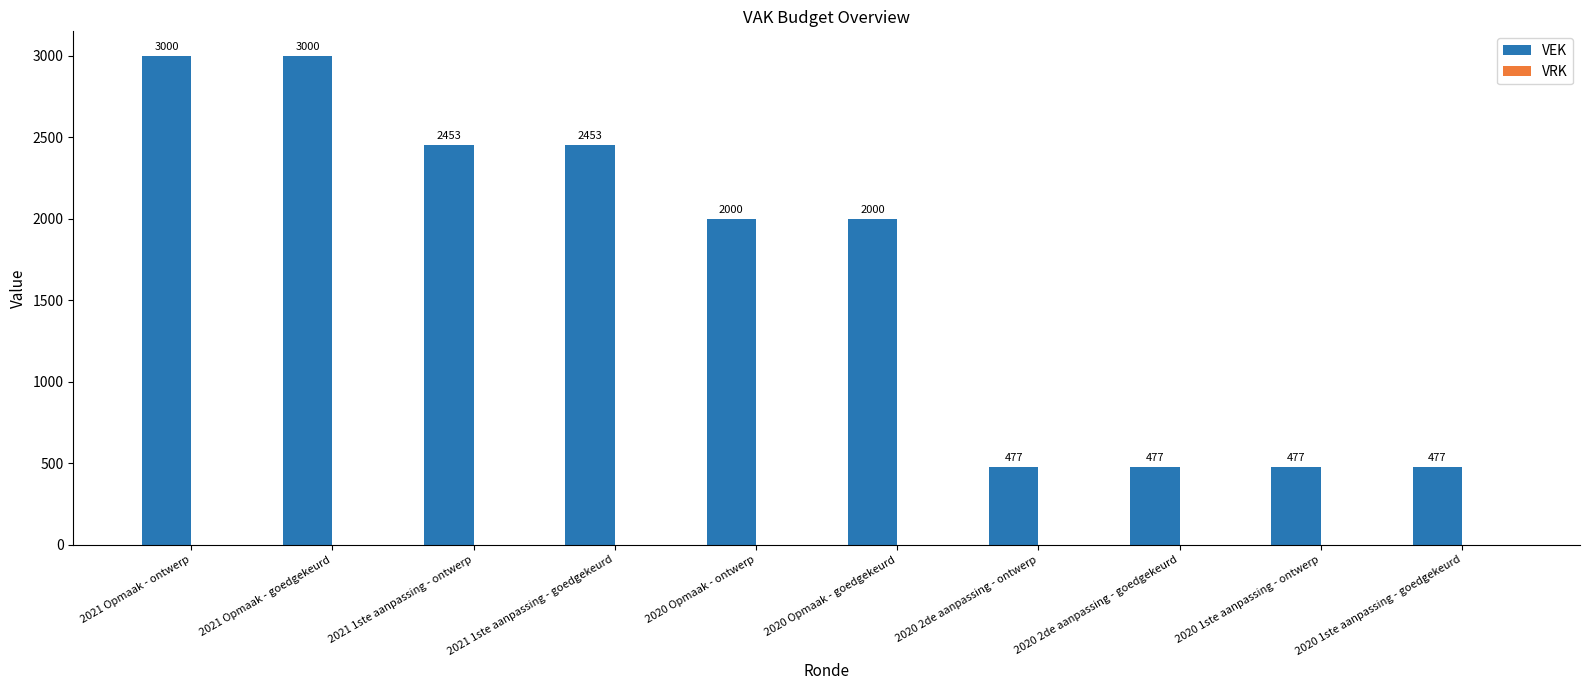

How many distinct data groups are displayed?

1